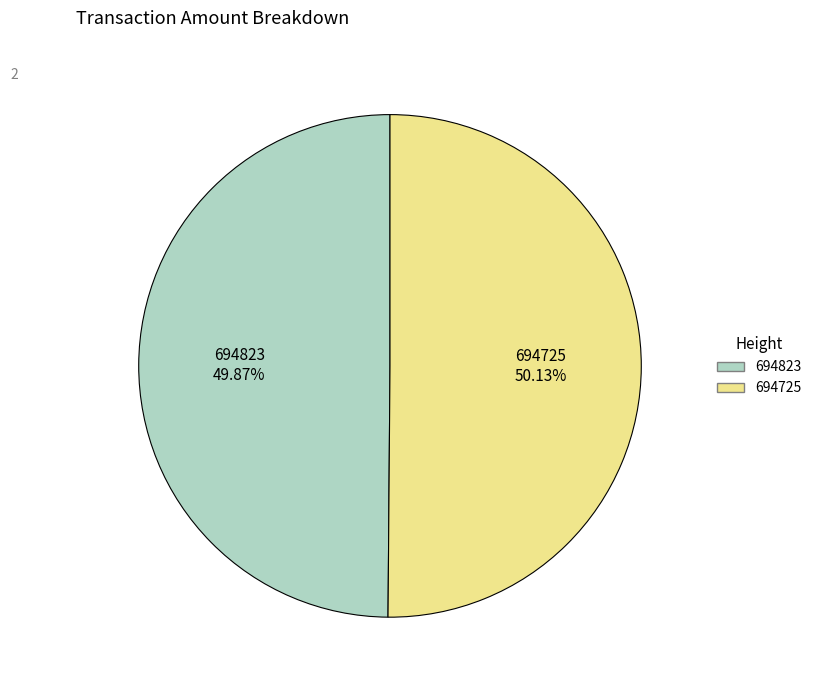

What is the ratio of the value at 694725 to the value at 694823?

1.0